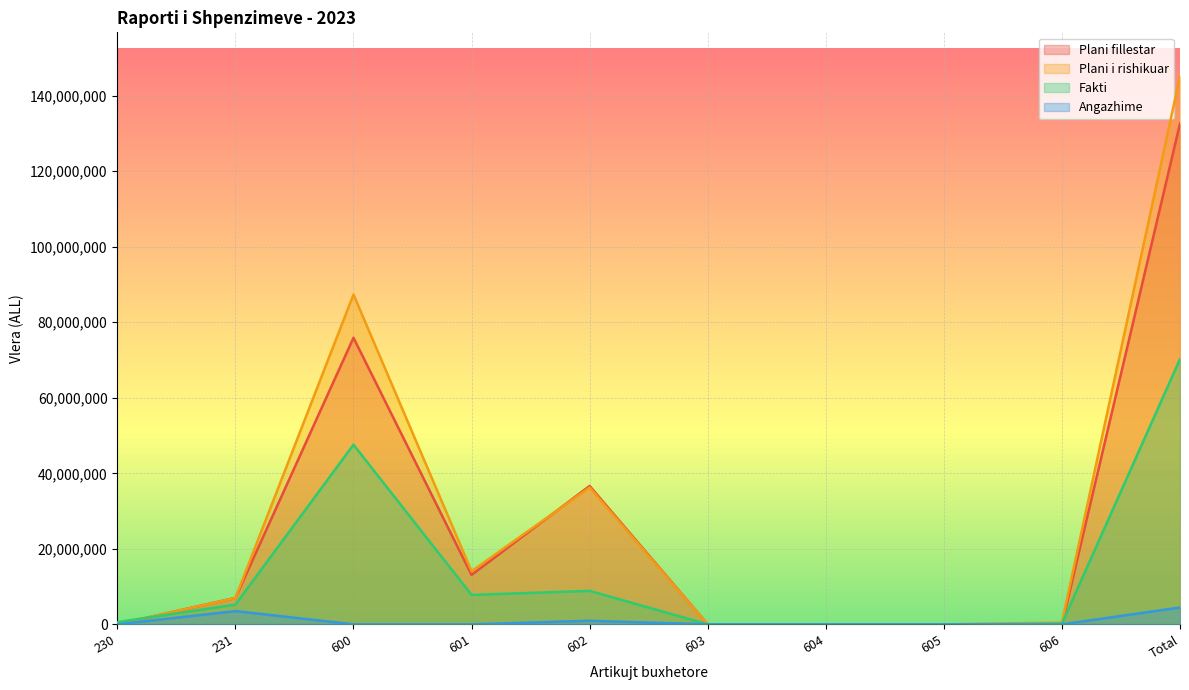

Where is Plani fillestar nearest to the value 66325500?

600